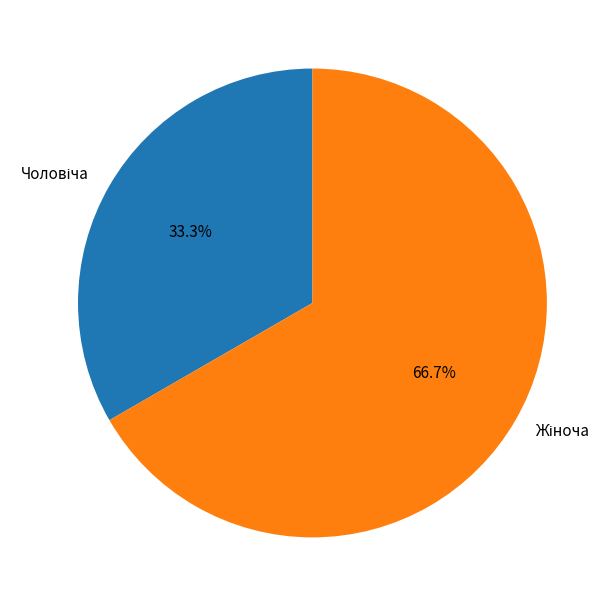

Is there any slice that represents more than half of the pie?

Yes